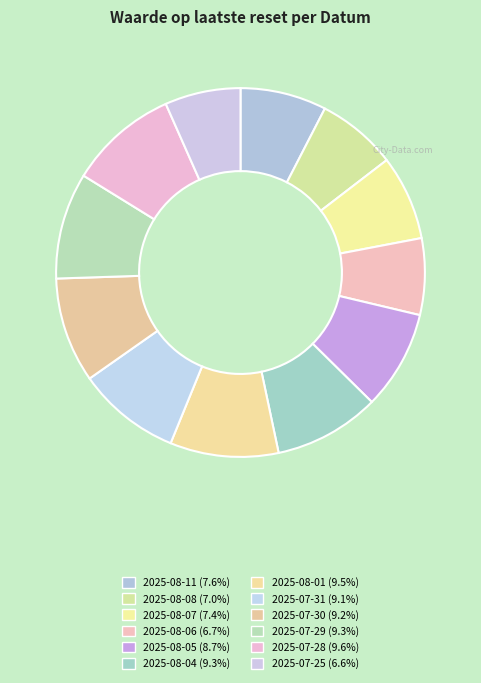

How many segments does this pie chart have?

12